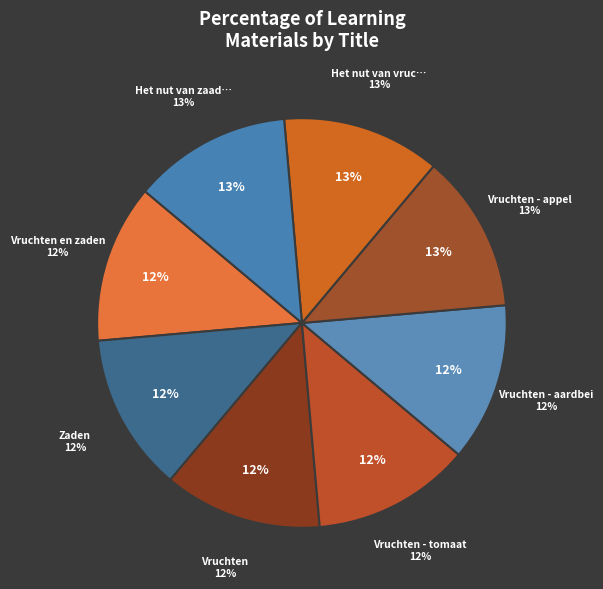

Is the sum of Vruchten - appel and Het nut van zaadverspreiding greater than half?

No